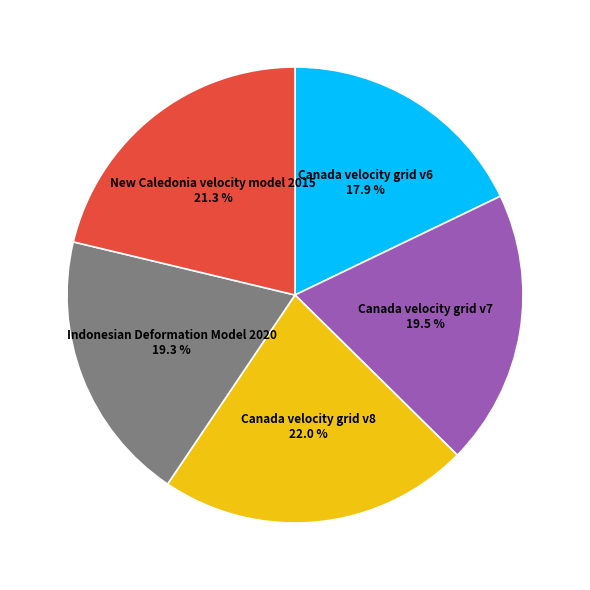

The Canada velocity grid v8 slice represents 22% of the pie. True or false?

True